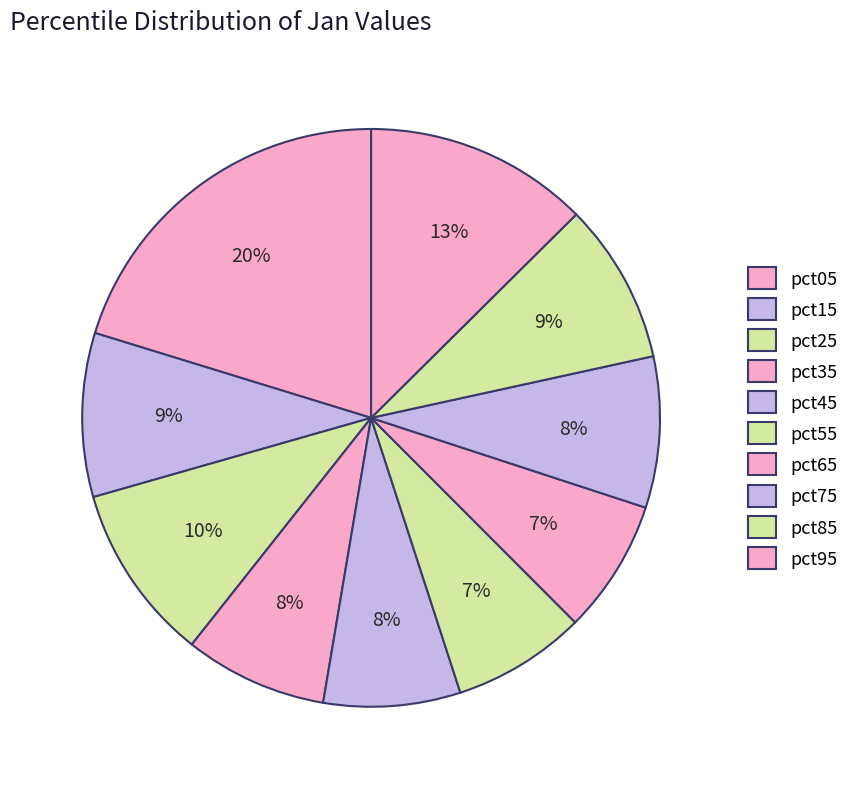

How many segments does this pie chart have?

10